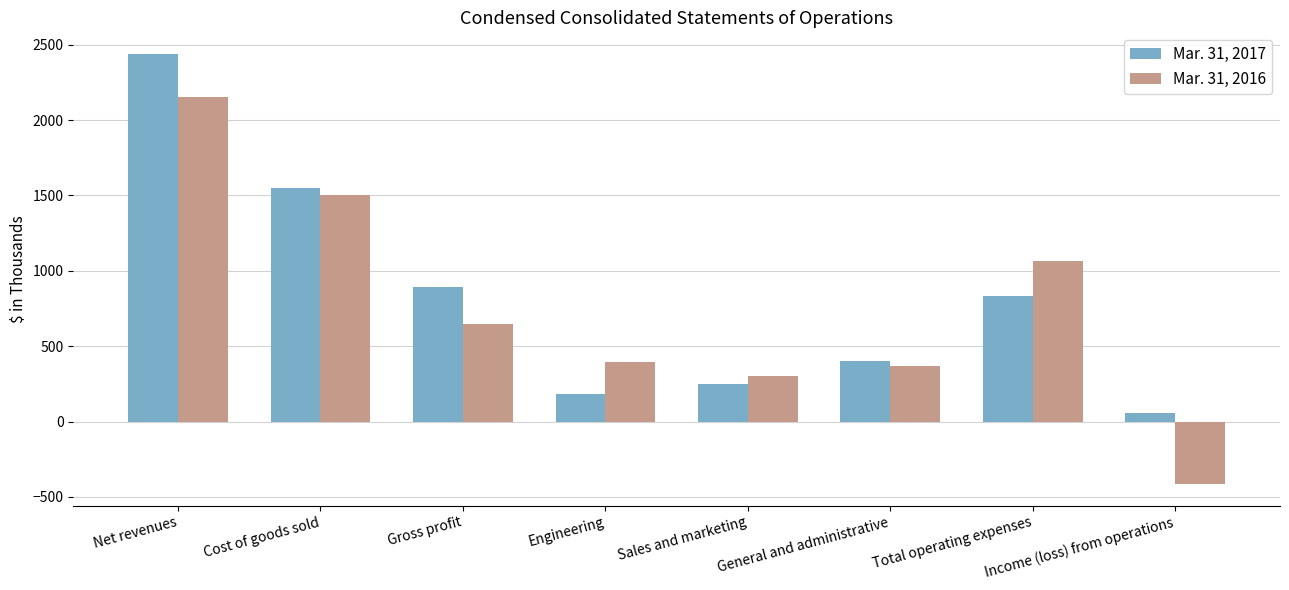

List the series in order of their overall mean, highest first.

Mar. 31, 2017, Mar. 31, 2016